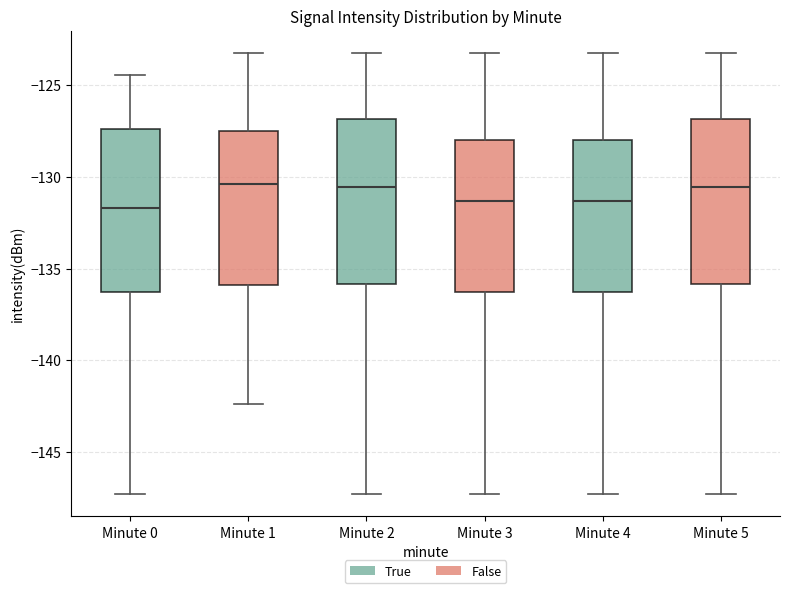

Reading left to right, read every box against the y-axis: the position of its median line, the range the box covers, and the ends of its whiskers. The values are not printed on the chart, so give them approximately, as read against the axis.

Minute 0: median -131.5, box -136.5 to -127.5, whiskers -147.5 to -124.5
Minute 1: median -130.5, box -136.0 to -127.5, whiskers -142.5 to -123.0
Minute 2: median -130.5, box -136.0 to -127.0, whiskers -147.5 to -123.0
Minute 3: median -131.5, box -136.5 to -128.0, whiskers -147.5 to -123.0
Minute 4: median -131.5, box -136.5 to -128.0, whiskers -147.5 to -123.0
Minute 5: median -130.5, box -136.0 to -127.0, whiskers -147.5 to -123.0